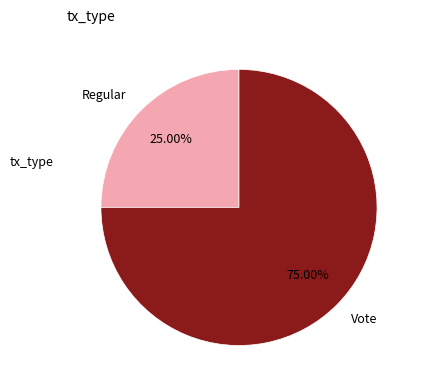

To the nearest percent, what is the average slice percentage?

50%